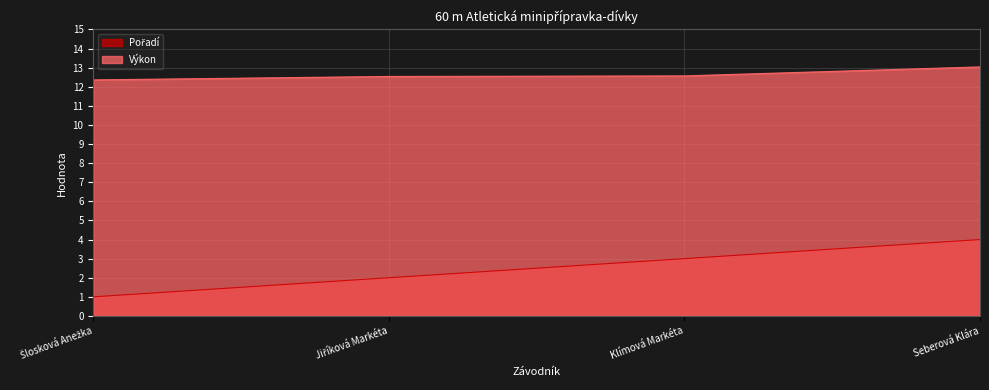

What is the highest value of the Výkon series?

13.0